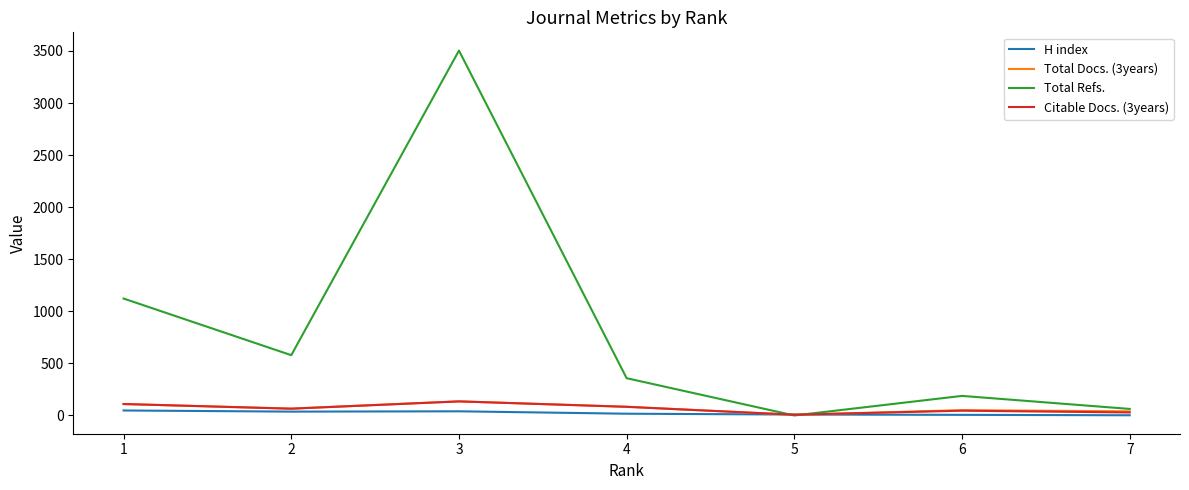

What is the difference between the Citable Docs. (3years) values at 1 and 3?

25